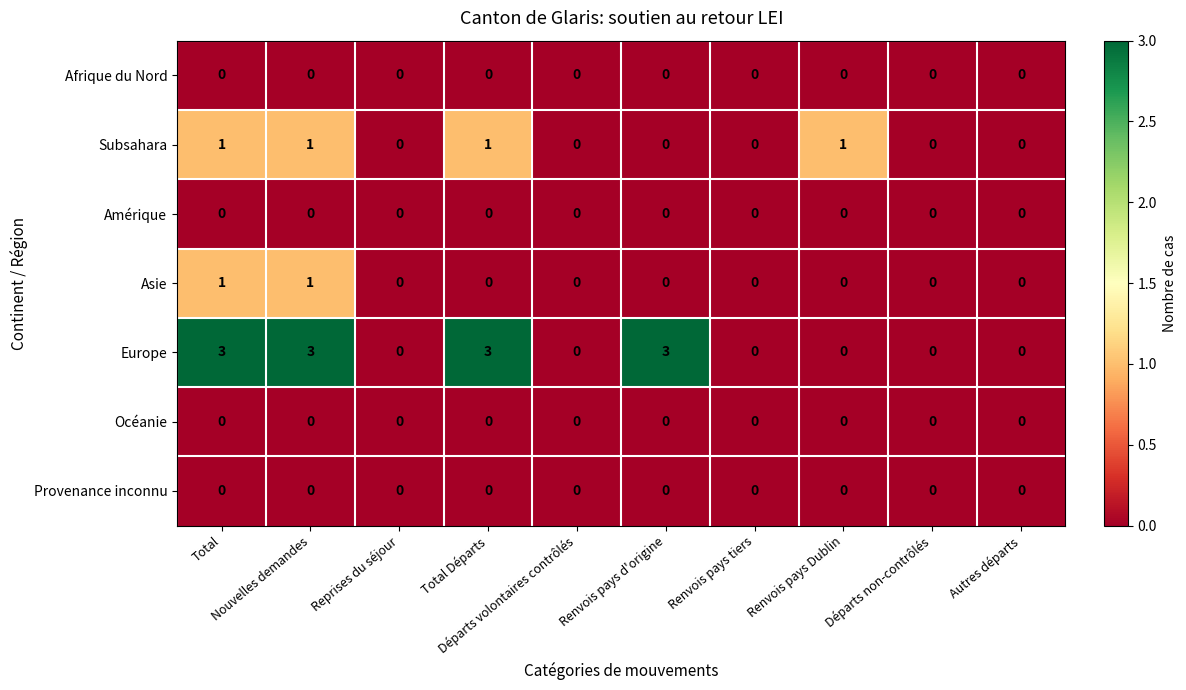

At how many categories does at least one series exceed 2?

4